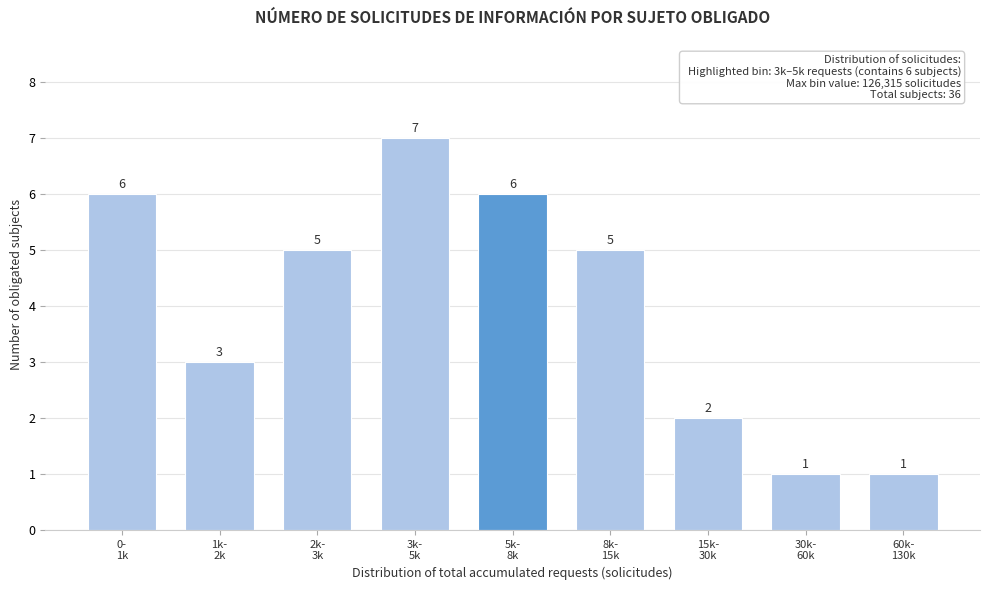

Reading left to right, list all the values displayed in this chart.

6	3	5	7	6	5	2	1	1